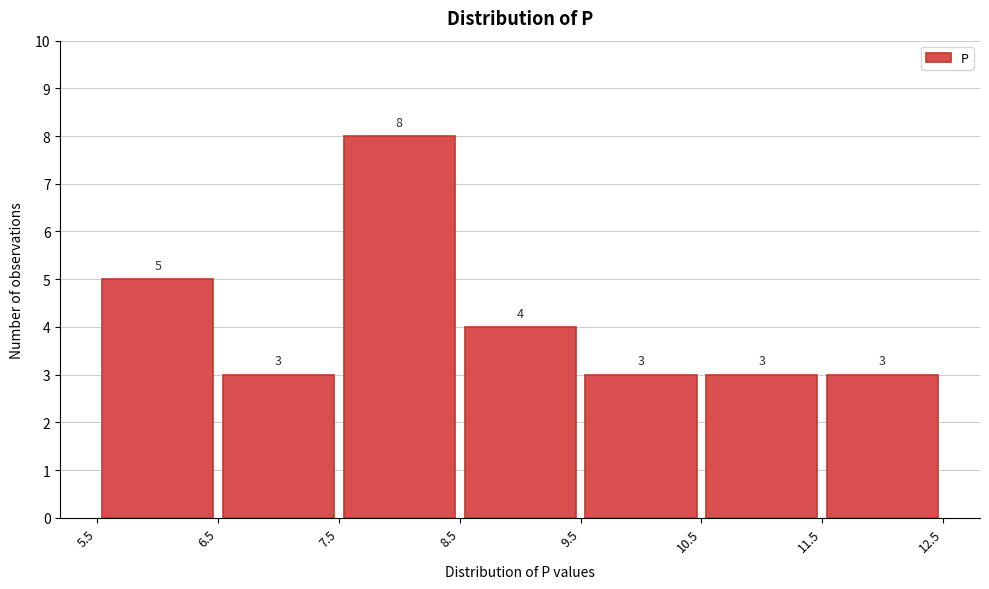

Over which range of the x-axis is the bar tallest?

7.5 to 8.5